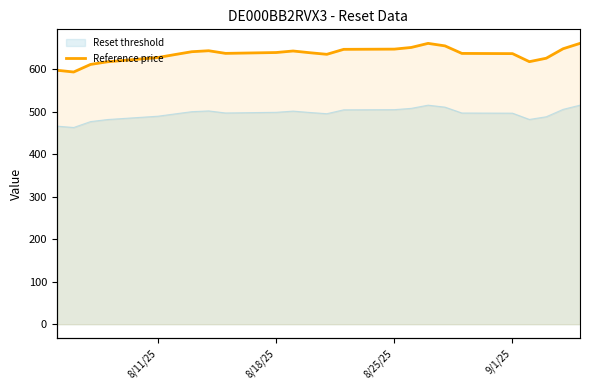

True or false: Reset threshold and Reference price intersect in this chart.

False